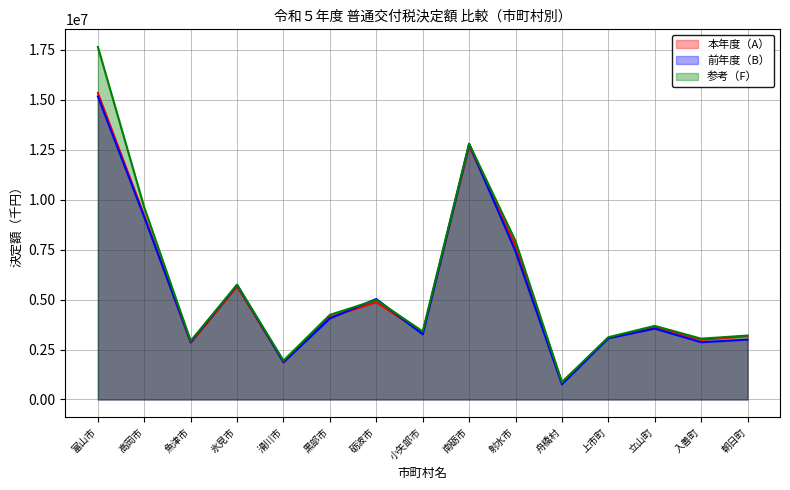

At which category is the sum across all series the highest?

富山市